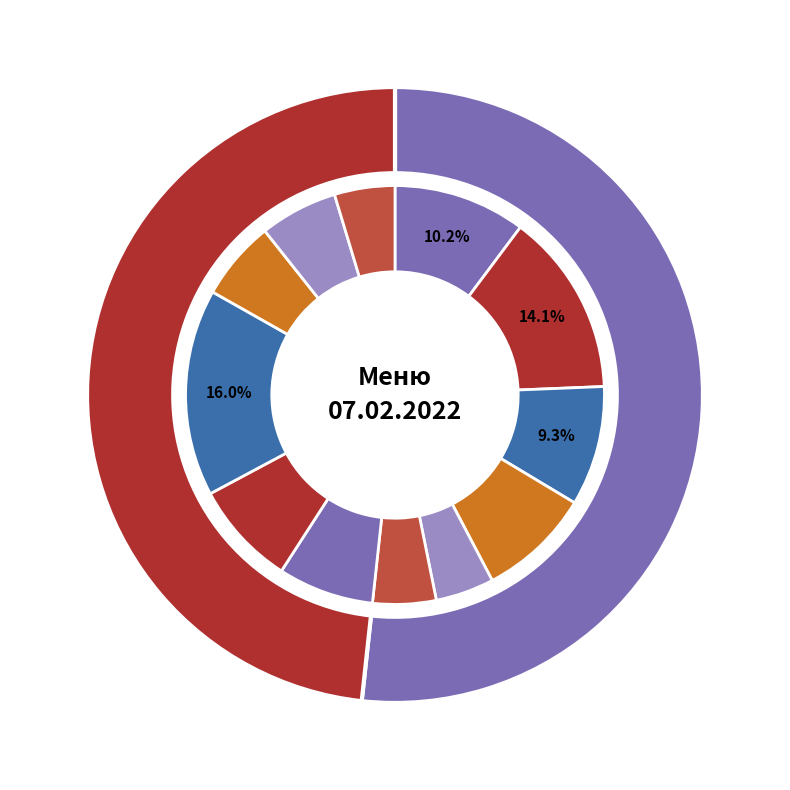

To the nearest percent, what portion does 5 represent?

9%